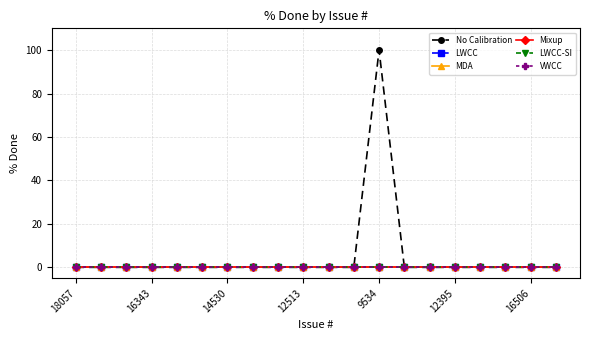

What are all the series names shown in the legend?

No Calibration, LWCC, MDA, Mixup, LWCC-SI, VWCC